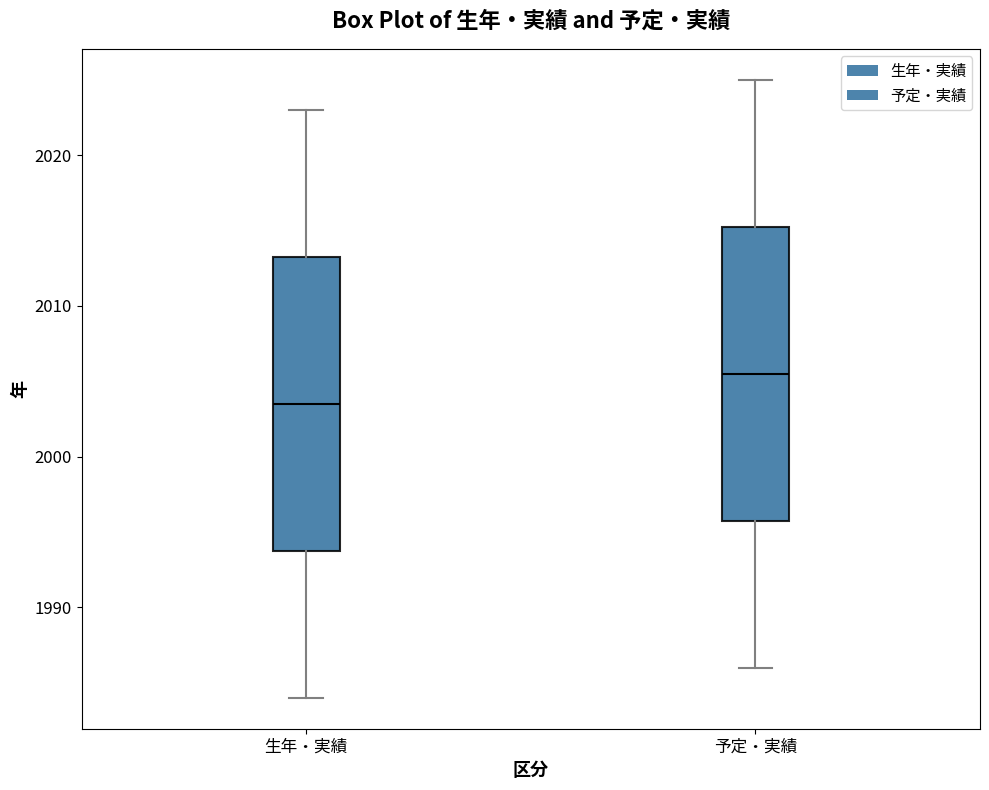

Reading left to right, read every box against the y-axis: the position of its median line, the range the box covers, and the ends of its whiskers. The values are not printed on the chart, so give them approximately, as read against the axis.

生年・実績: median 2004, box 1994 to 2013, whiskers 1984 to 2023
予定・実績: median 2006, box 1996 to 2015, whiskers 1986 to 2025